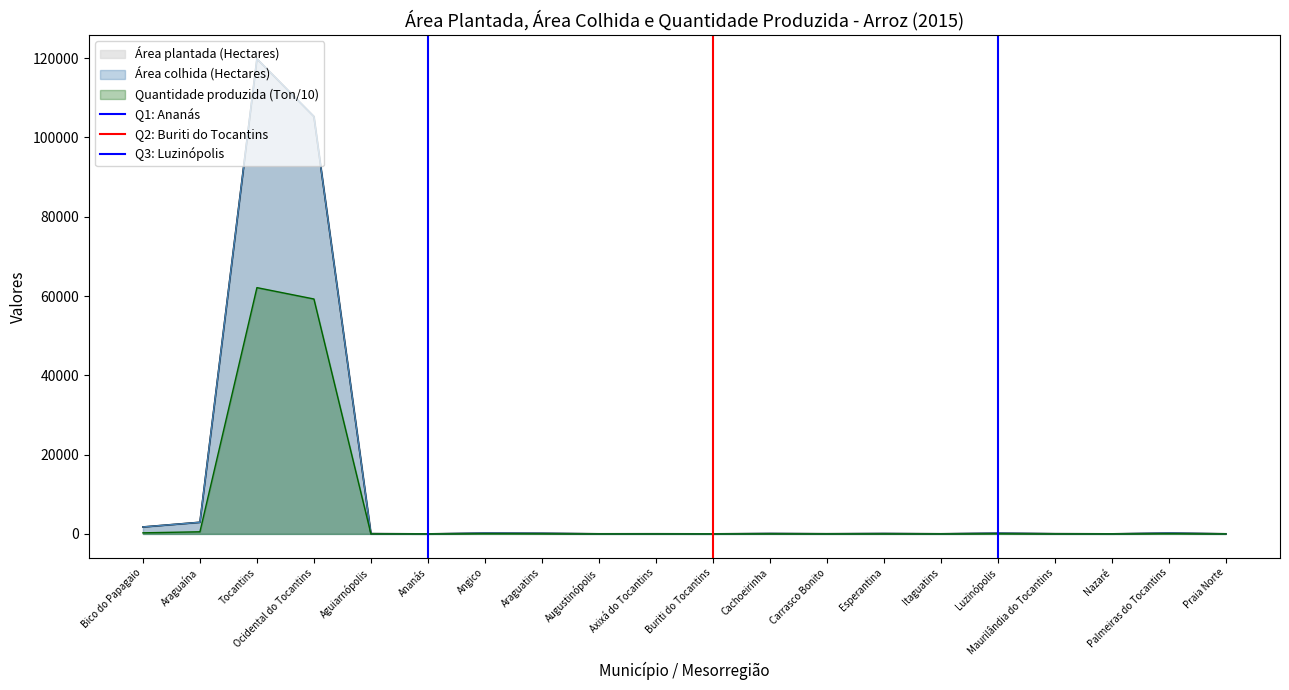

What is the sum of the Q2: Buriti do Tocantins values at Bico do Papagaio and Araguaína?

1